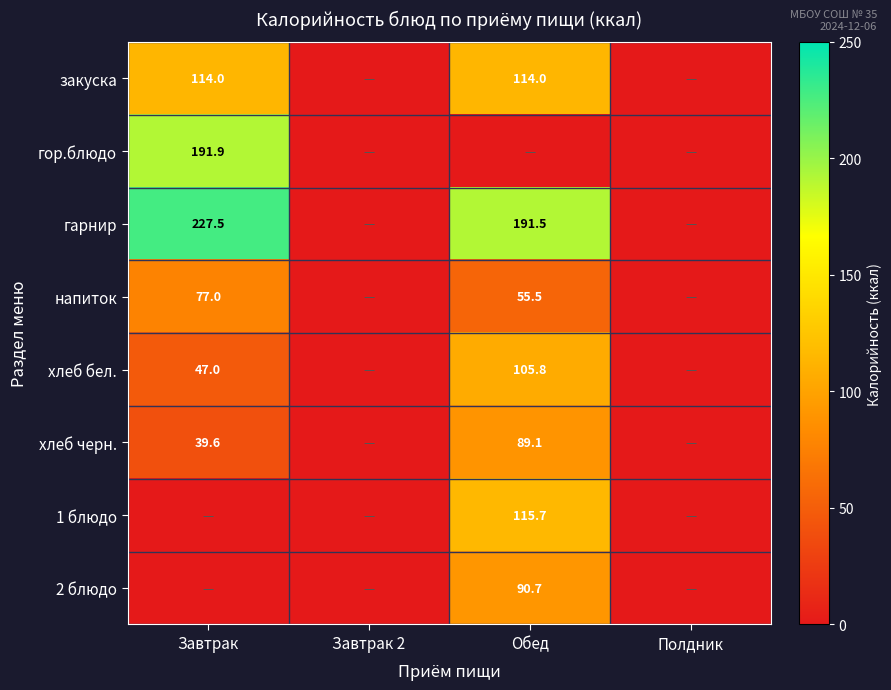

True or false: напиток has a value of 77.0 at Завтрак.

True